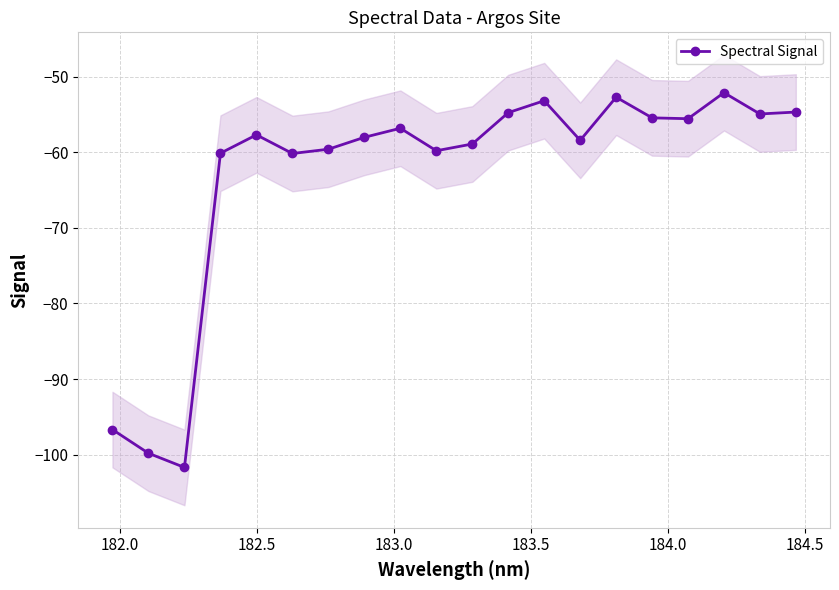

What is the lowest value of the Spectral Signal series?

-101.7